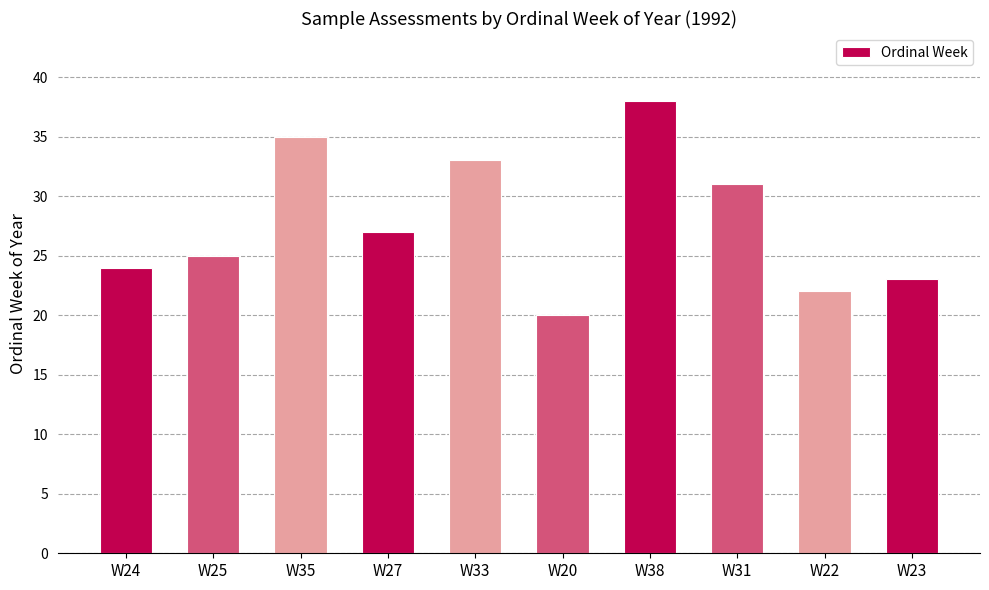

Reading left to right, transcribe all the data shown in this chart.

24	25	35	27	33	20	38	31	22	23